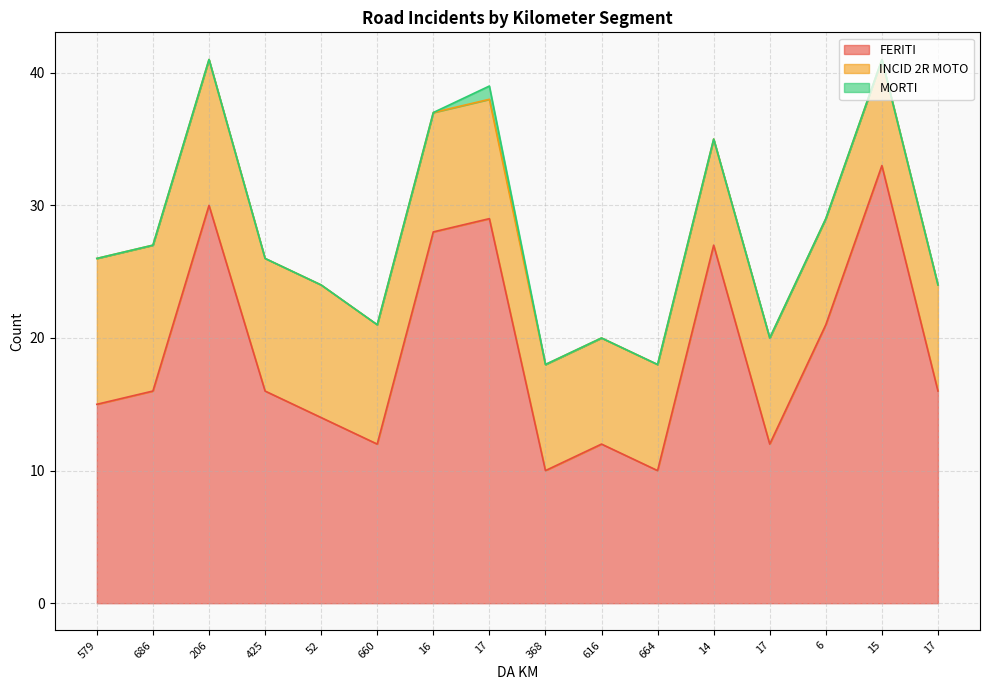

Is it true that MORTI equals 1 at 17?

False